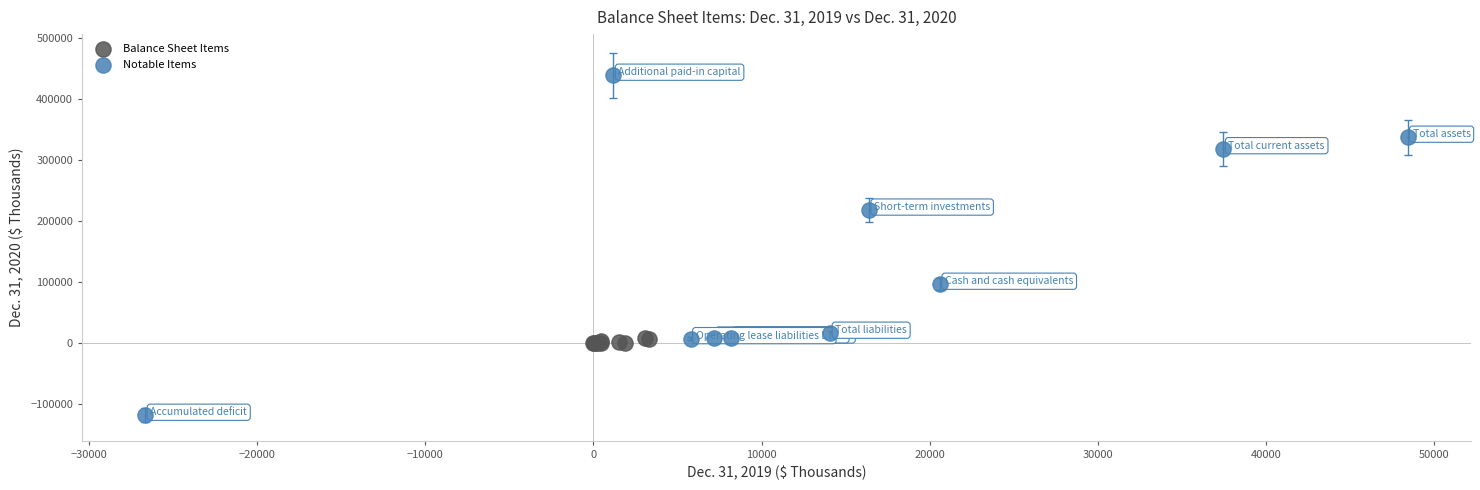

Which series contains the highest Y value?

Notable Items